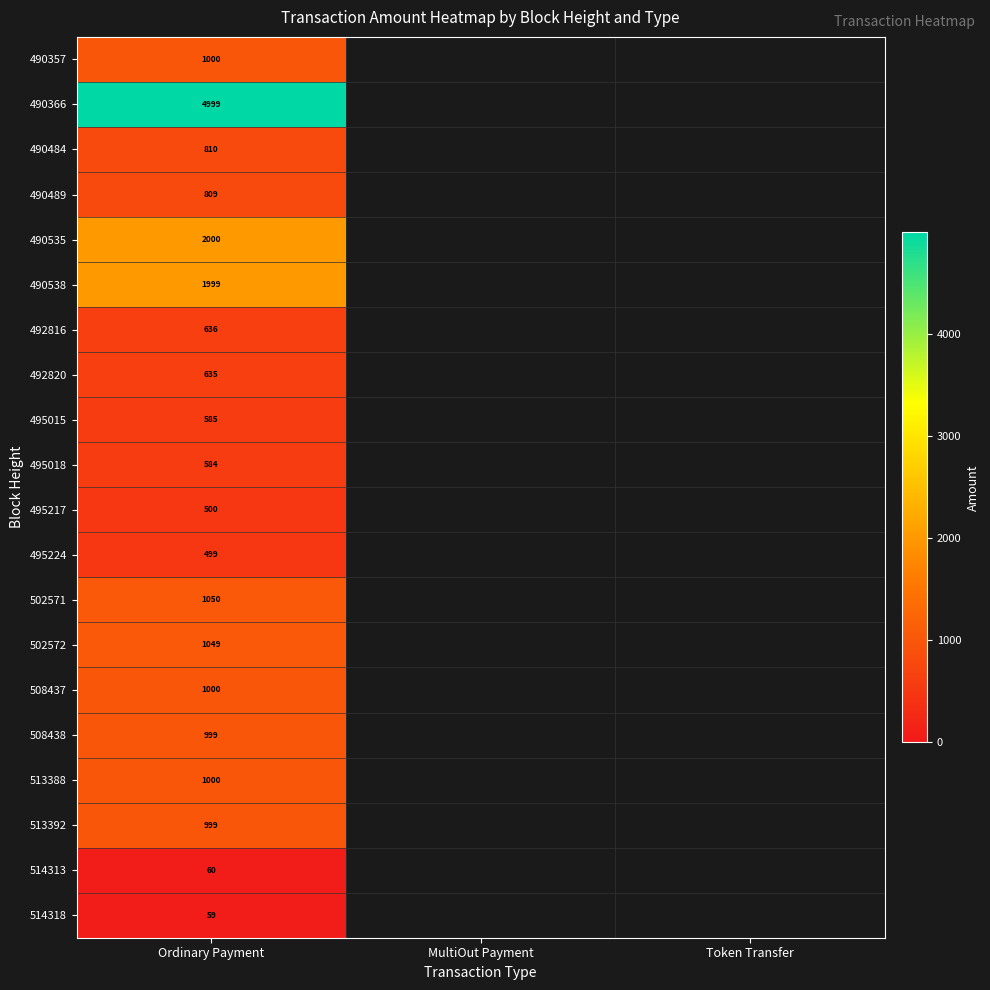

How many series are shown in this chart?

20